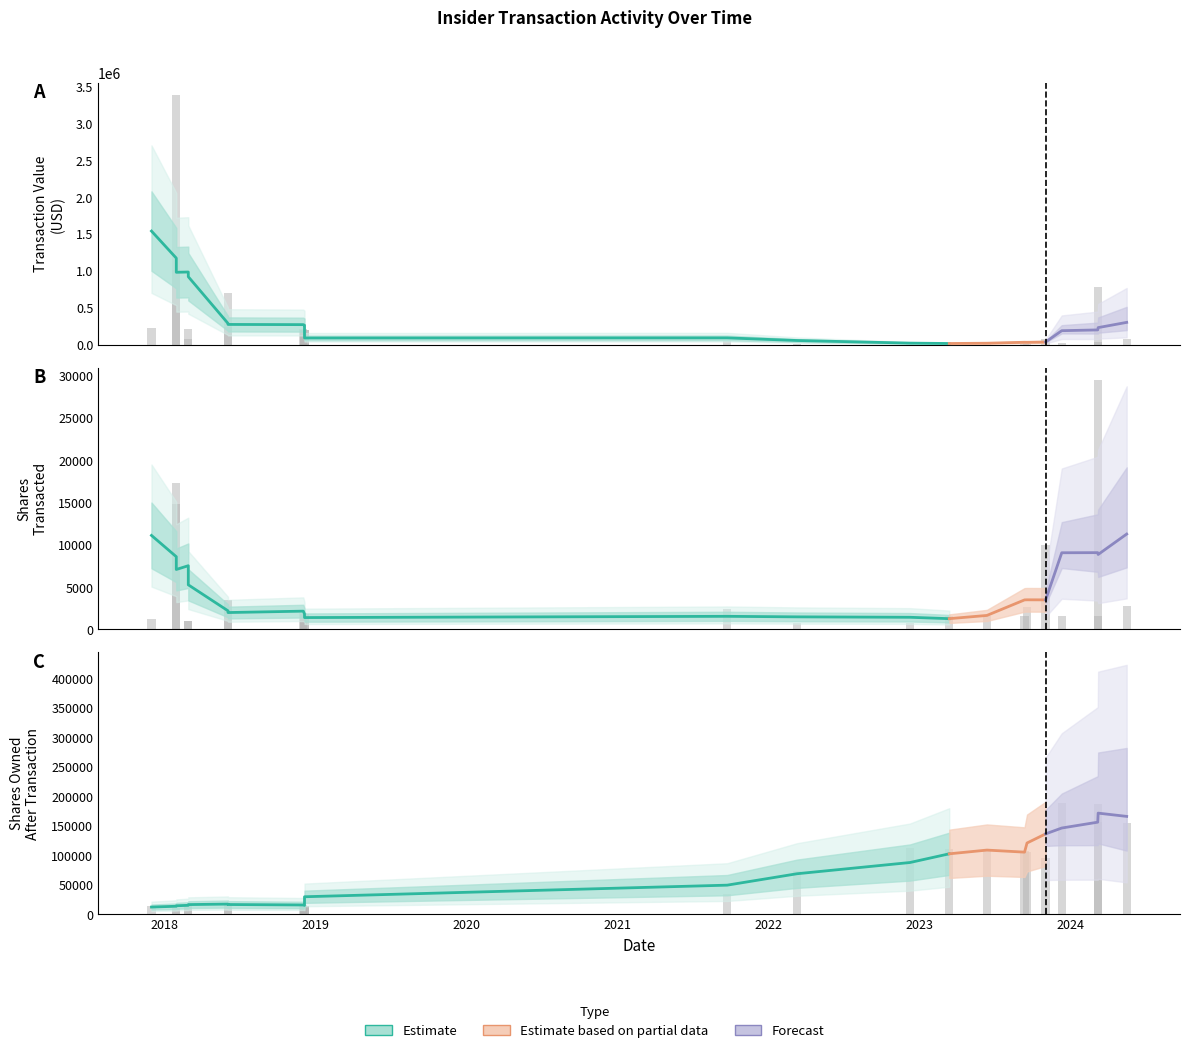

Between 9 and 18, which is larger?

18